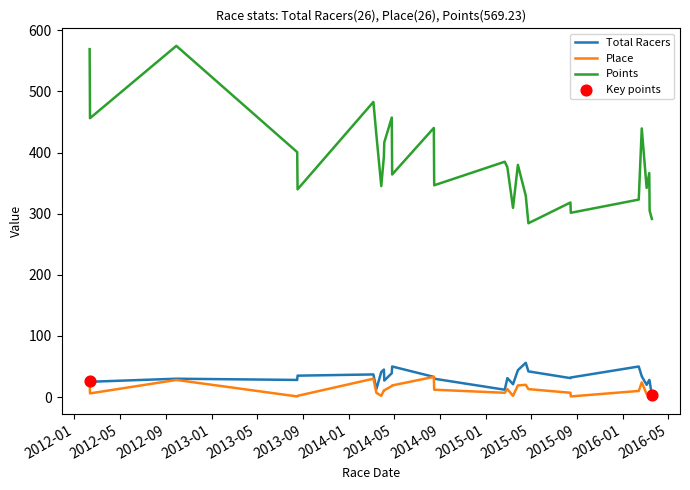

Which series has the widest spread of values?

Points